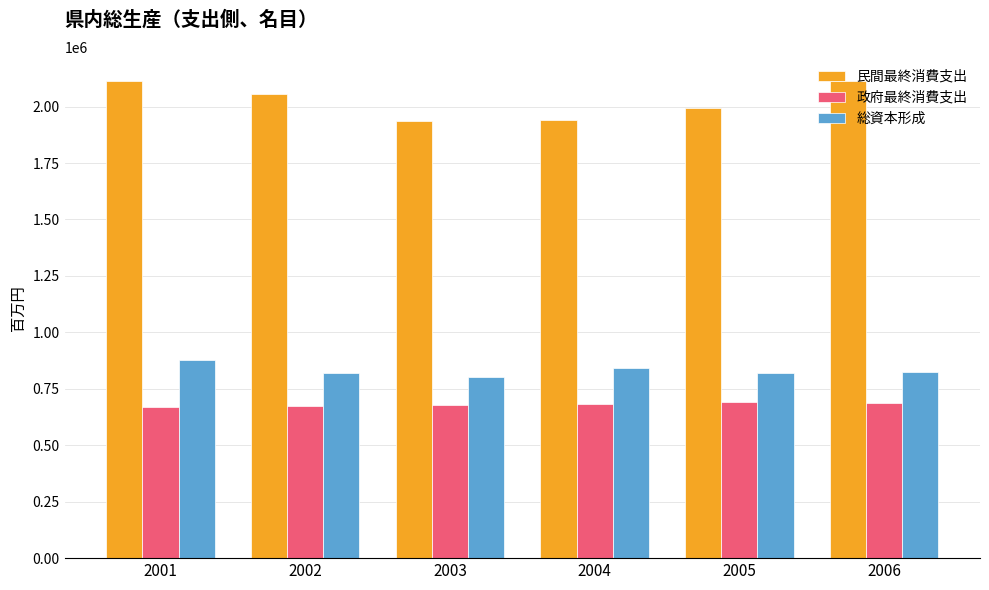

What is the spread (max minus min) of values at 2005?

1304434